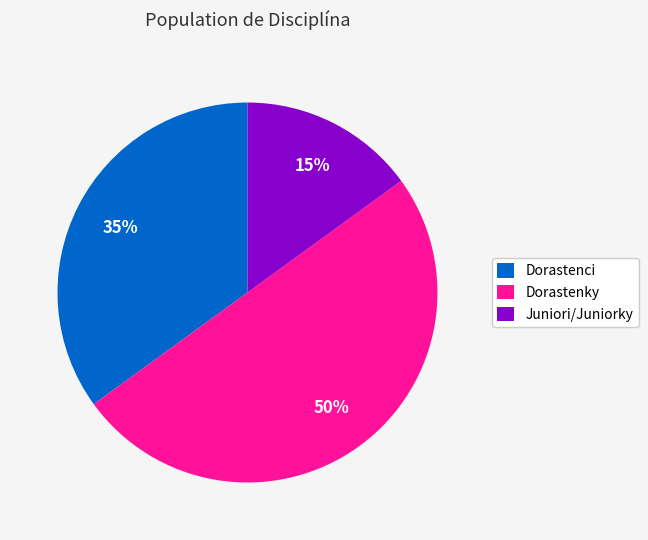

Between Juniori/Juniorky and Dorastenky, which is larger?

Dorastenky